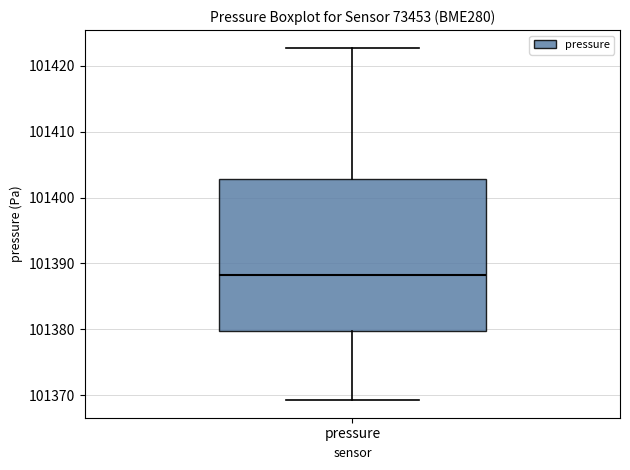

Transcribe this box plot: give where the median line is, the range the box spans, and where the two whiskers end, as read against the y-axis. The values are not printed on the chart, so give them approximately, as read against the axis.

median 101388, box 101380 to 101403, whiskers 101369 to 101423